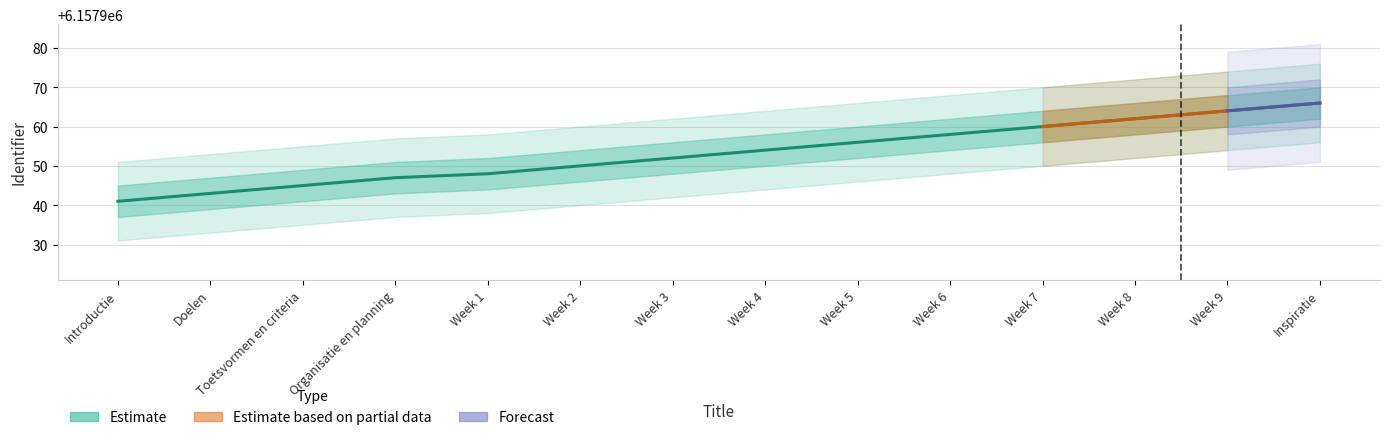

Reading left to right, transcribe all the data shown in this chart.

Introductie=6157941	Doelen=6157943	Toetsvormen en criteria=6157945	Organisatie en planning=6157947	Week 1=6157948	Week 2=6157950	Week 3=6157952	Week 4=6157954	Week 5=6157956	Week 6=6157958	Week 7=6157960	Week 8=6157962	Week 9=6157964	Inspiratie=6157966